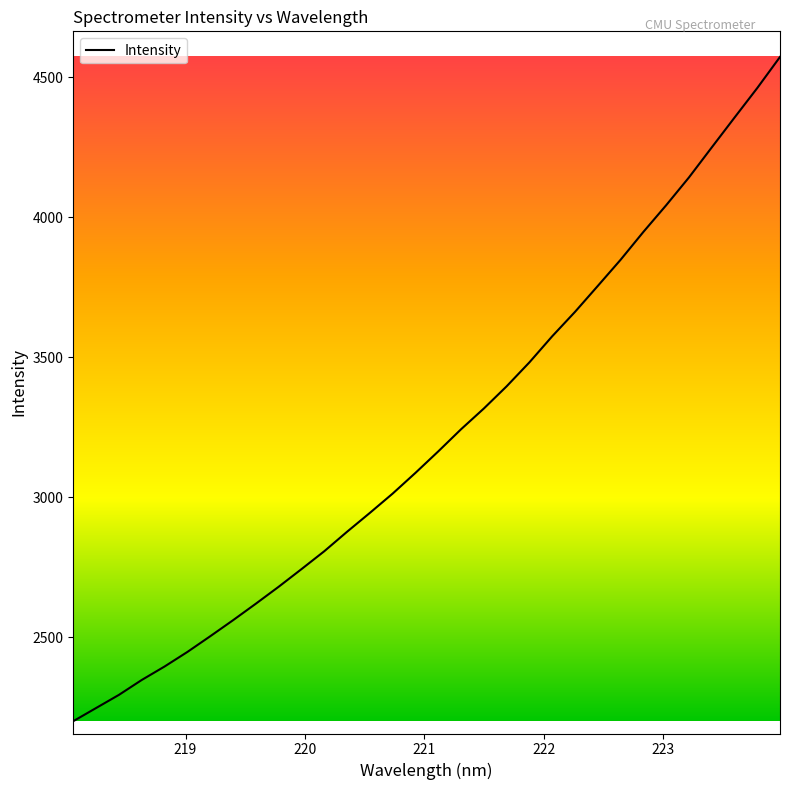

Reading left to right, transcribe all the data shown in this chart.

2200.9	2247.9	2294.9	2348.1	2396.2	2448.2	2504.2	2561.5	2620.5	2681.0	2743.9	2807.9	2877.5	2944.9	3013.9	3087.9	3164.6	3243.6	3317.7	3397.1	3482.7	3575.8	3662.9	3755.6	3848.9	3948.4	4043.6	4142.9	4250.0	4356.6	4462.2	4573.4